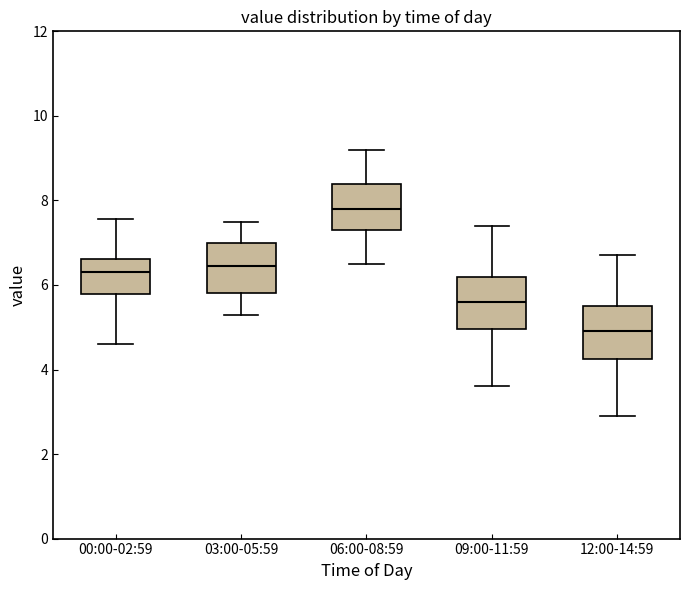

Reading left to right, read every box against the y-axis: the position of its median line, the range the box covers, and the ends of its whiskers. The values are not printed on the chart, so give them approximately, as read against the axis.

00:00-02:59: median 6.4, box 5.8 to 6.6, whiskers 4.6 to 7.6
03:00-05:59: median 6.4, box 5.8 to 7.0, whiskers 5.4 to 7.6
06:00-08:59: median 7.8, box 7.4 to 8.4, whiskers 6.6 to 9.2
09:00-11:59: median 5.6, box 5.0 to 6.2, whiskers 3.6 to 7.4
12:00-14:59: median 5.0, box 4.2 to 5.6, whiskers 3.0 to 6.8